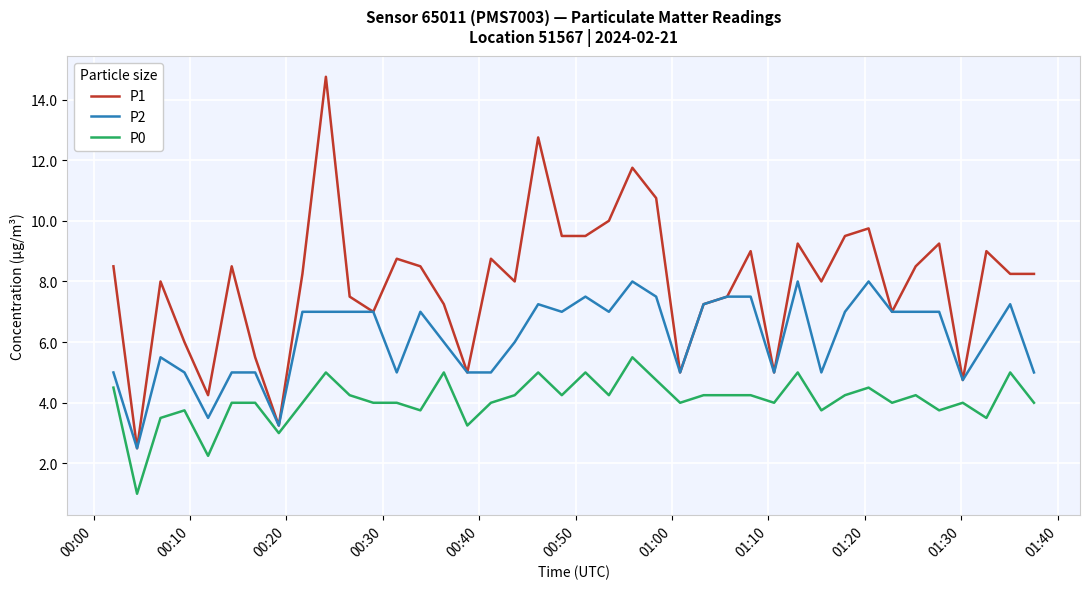

Rank the series by their average value, from highest to lowest.

P1, P2, P0